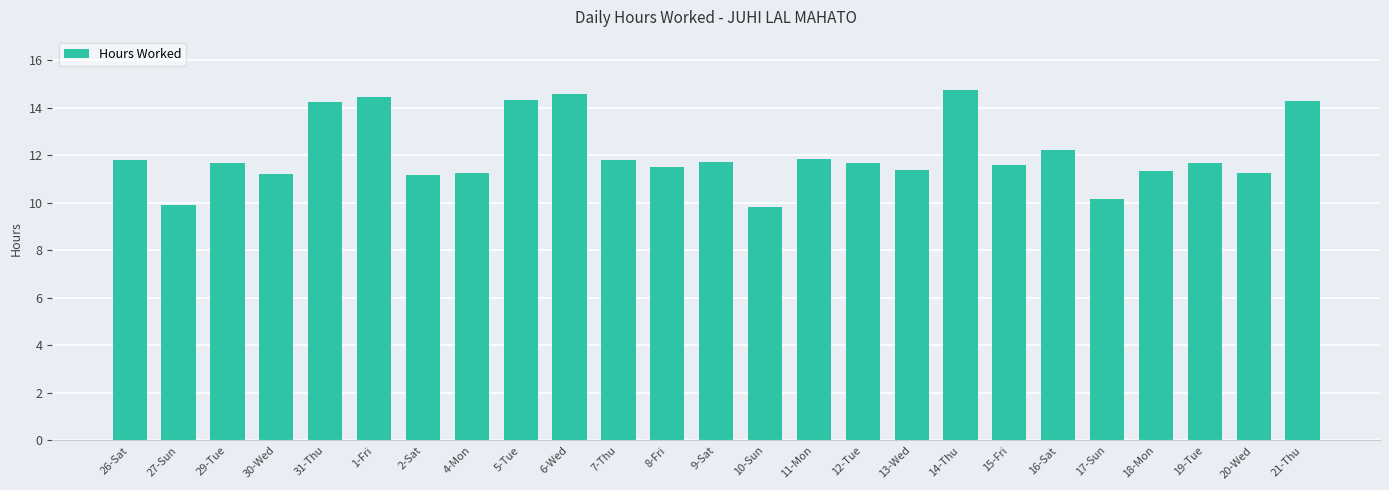

What is the sum of all values?

301.6